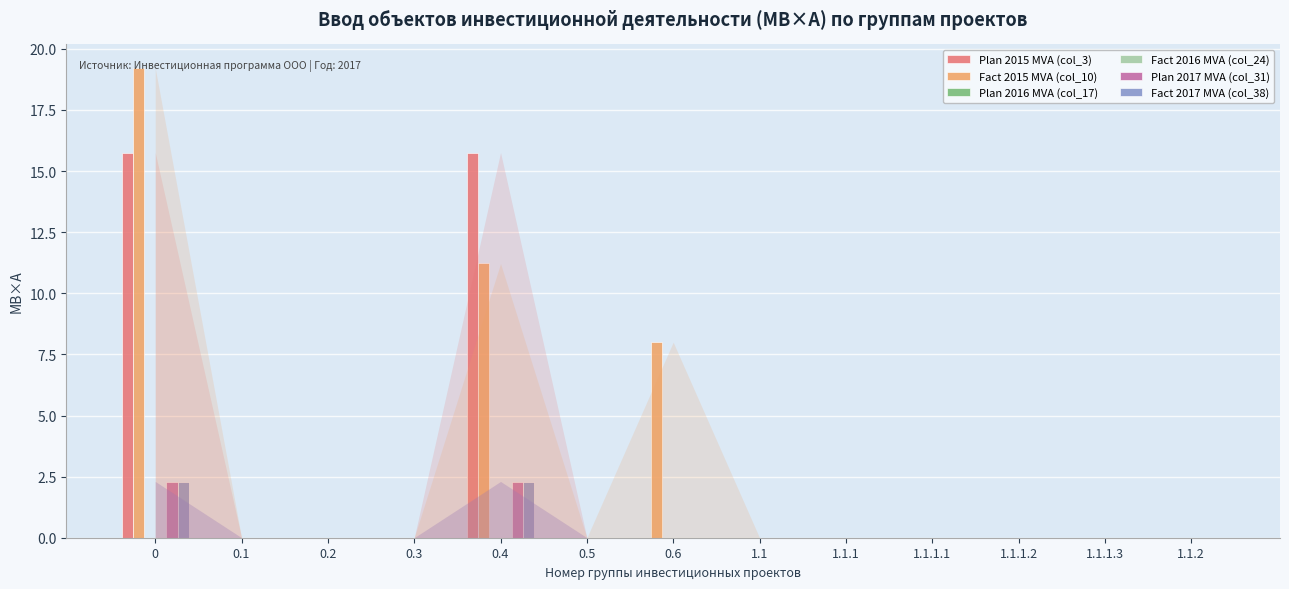

What is the maximum value for Plan 2017 MVA (col_31)?

2.3